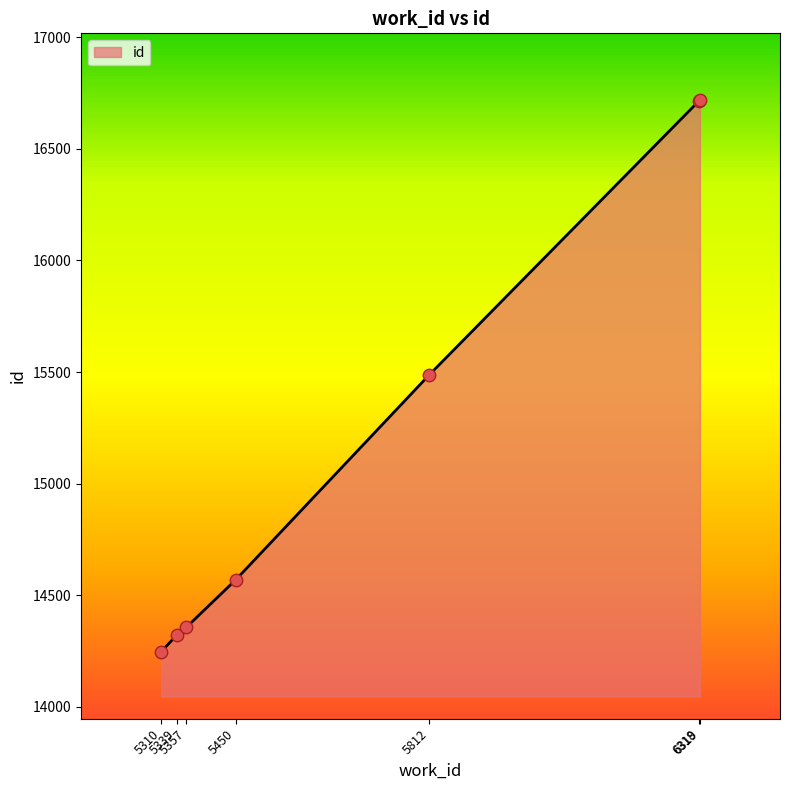

Which has a higher value, 5357 or 5310?

5357